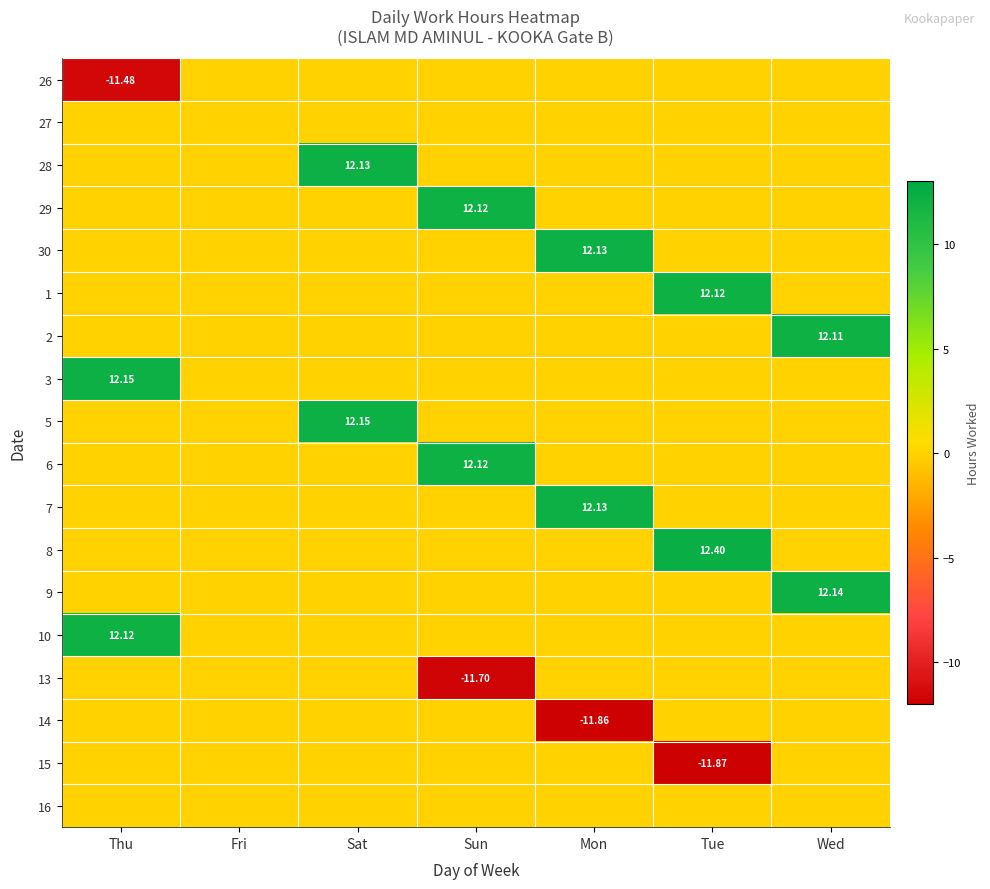

What is the sum of all 30 values?

12.1